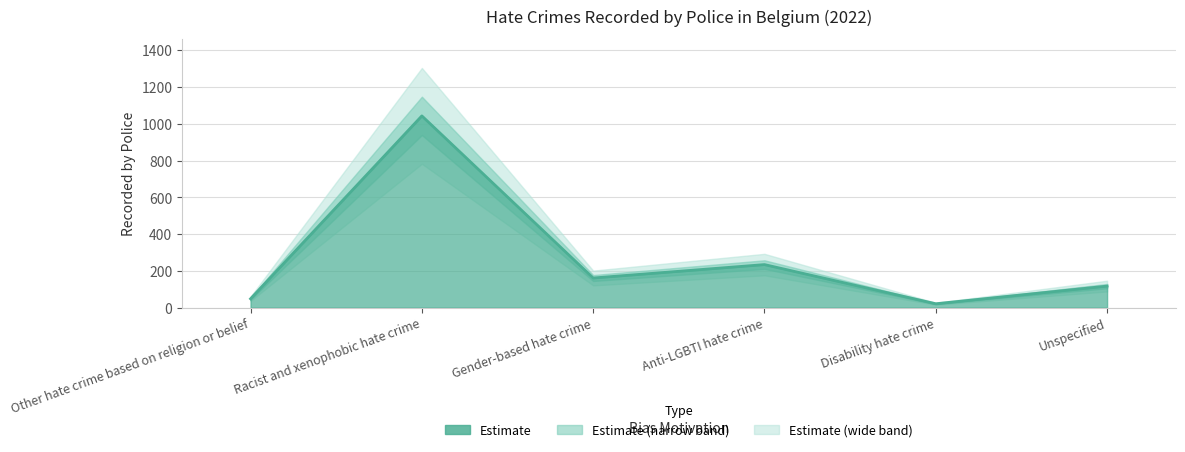

How many values are below 161?

3